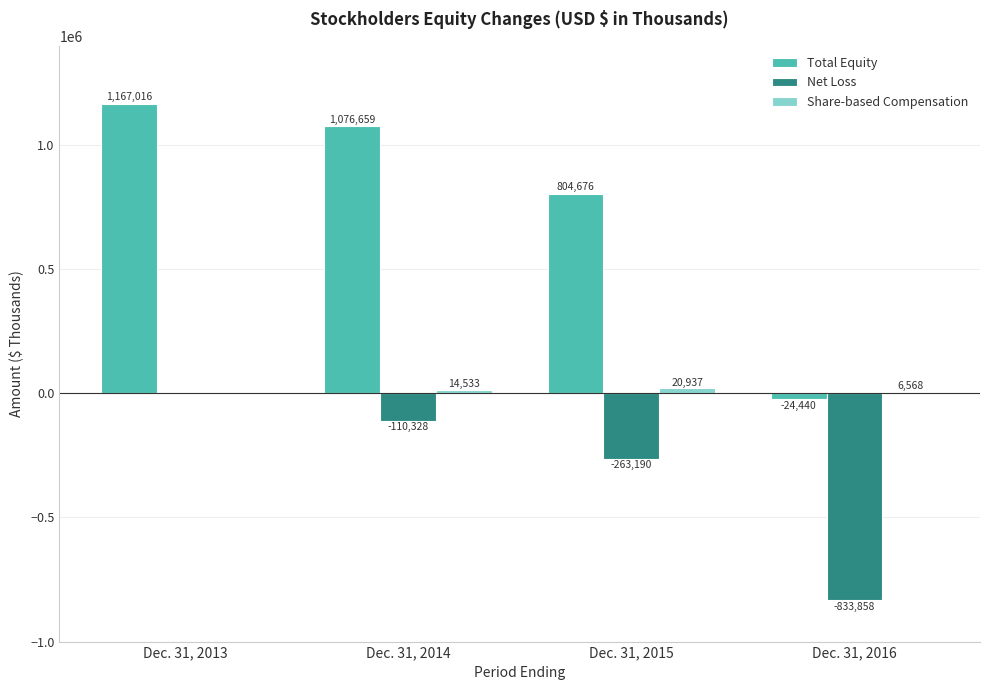

The Net Loss series shows -327682 at Dec. 31, 2013. True or false?

False